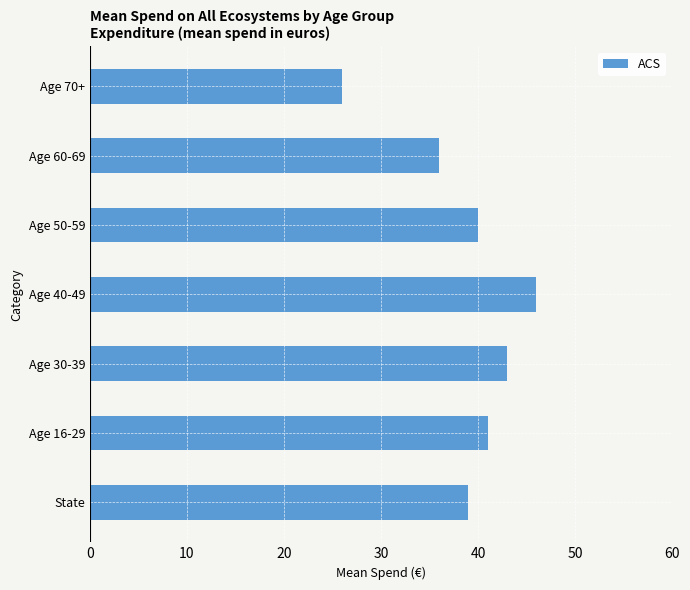

What is the average value?

39